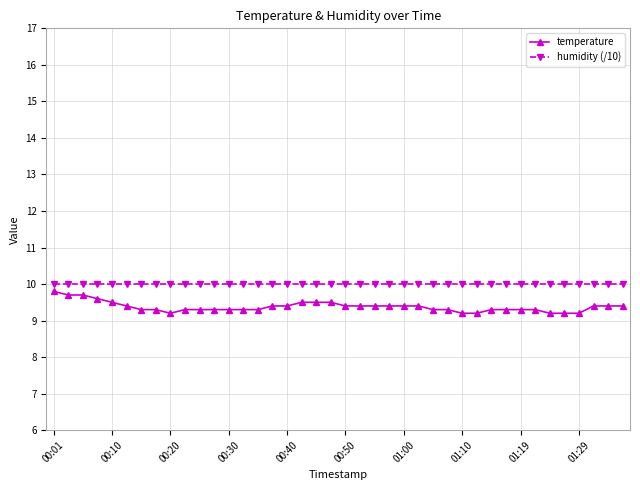

What is the maximum value for humidity (/10)?

10.0